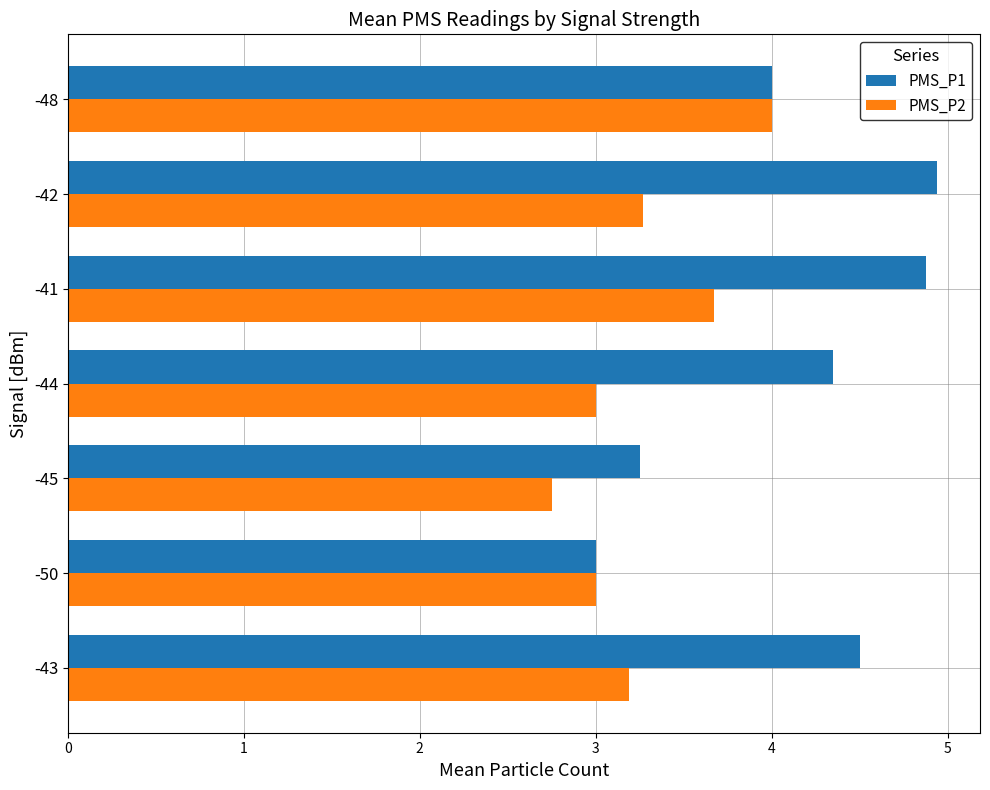

Is it true that PMS_P1 equals 6.7 at -43?

False